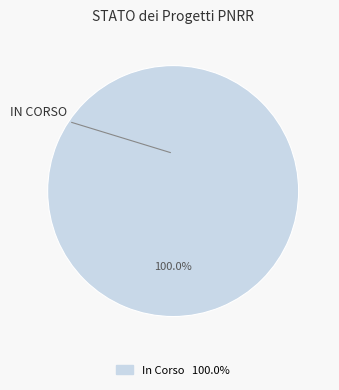

Rank the categories by value from highest to lowest.

In Corso